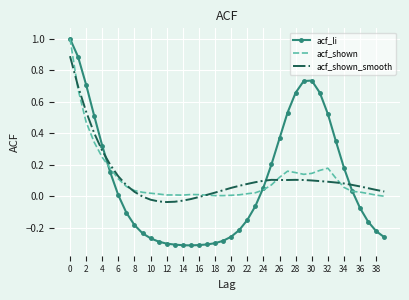

What is the highest value of the acf_li series?

1.0